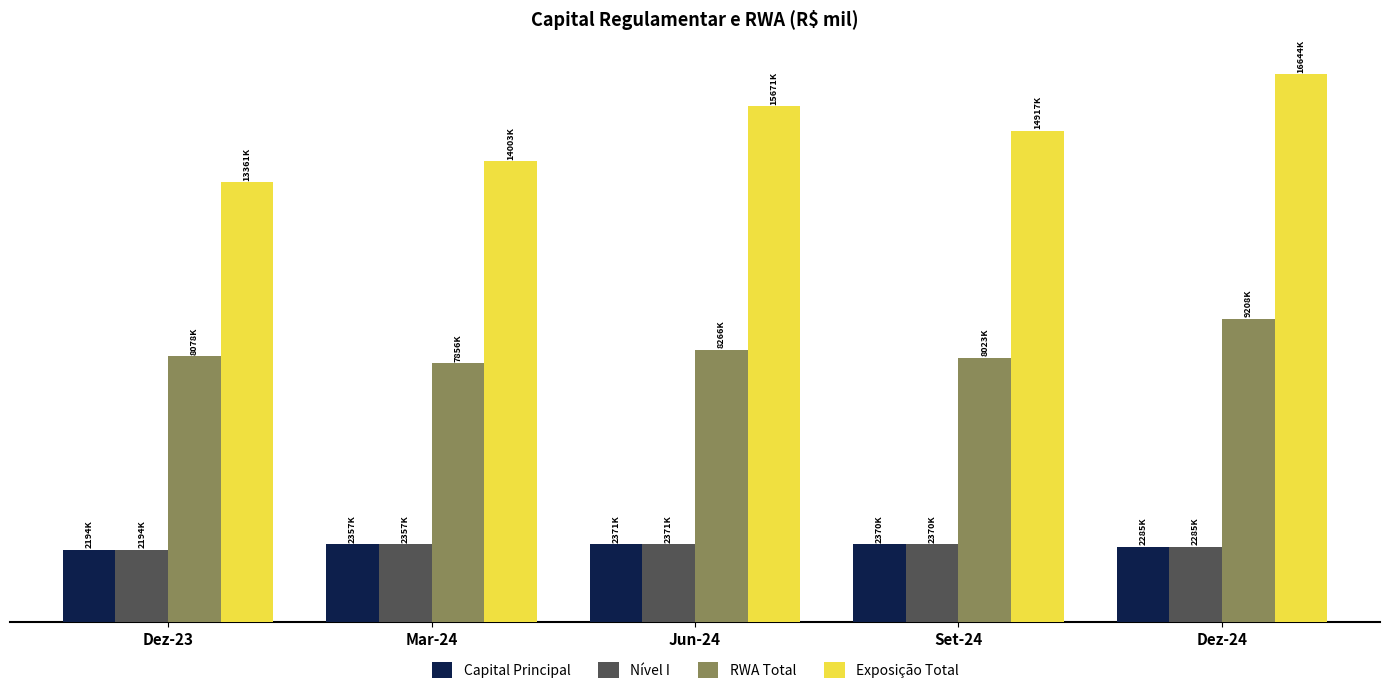

What are all the series names shown in the legend?

Capital Principal, Nível I, RWA Total, Exposição Total